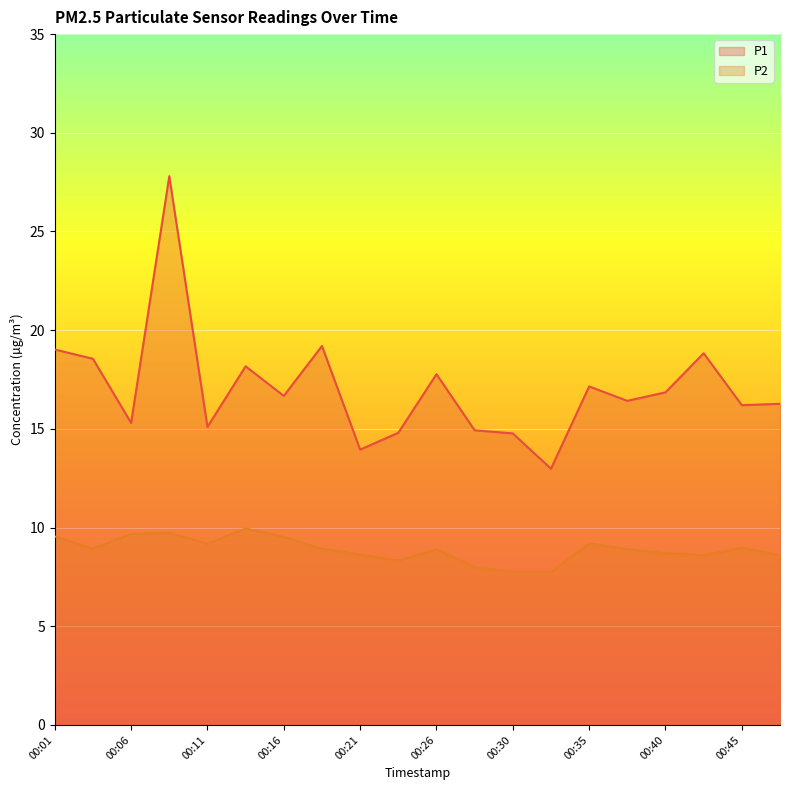

How many lines are shown in the chart?

2